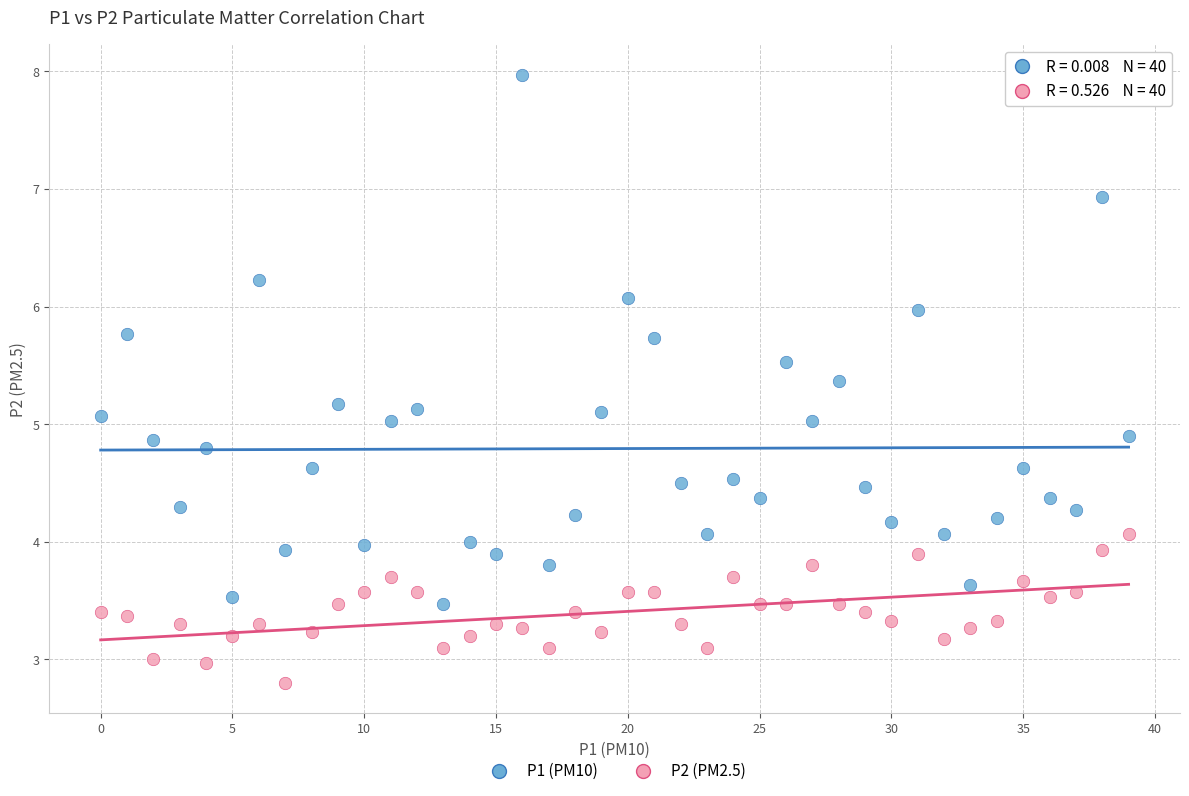

What are all the series names shown in the legend?

P1 (PM10), P2 (PM2.5)